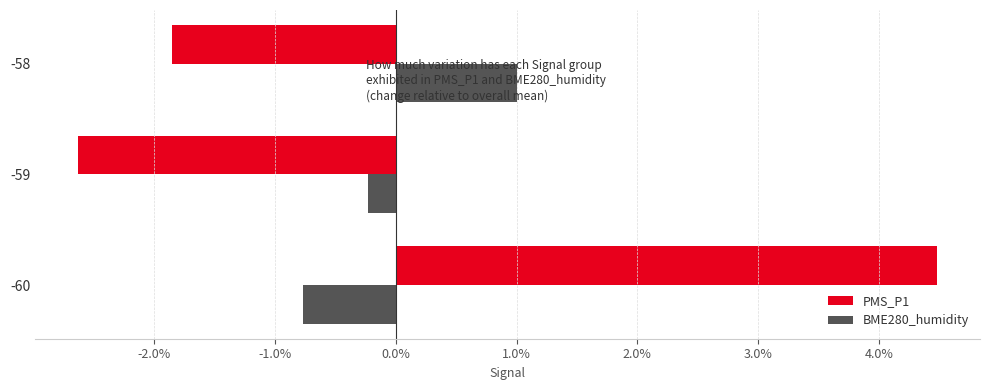

What are all the series names shown in the legend?

PMS_P1, BME280_humidity